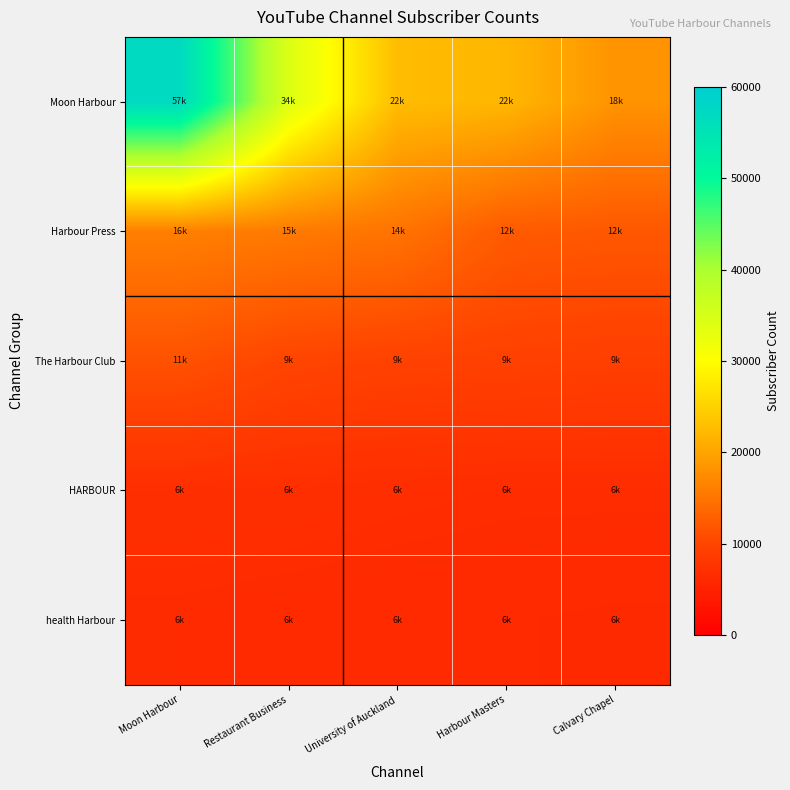

List the series in order of their peak value, lowest first.

health Harbour, HARBOUR, The Harbour Club, Harbour Press, Moon Harbour